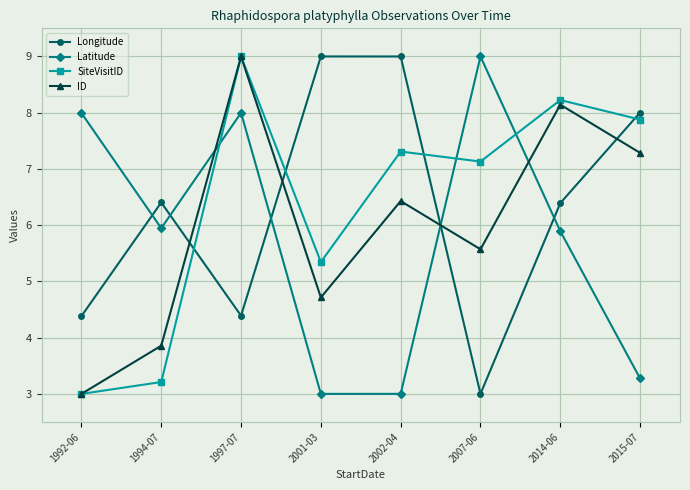

Is the value of Longitude at 2002-04 greater than the value of Latitude at 2015-07?

Yes